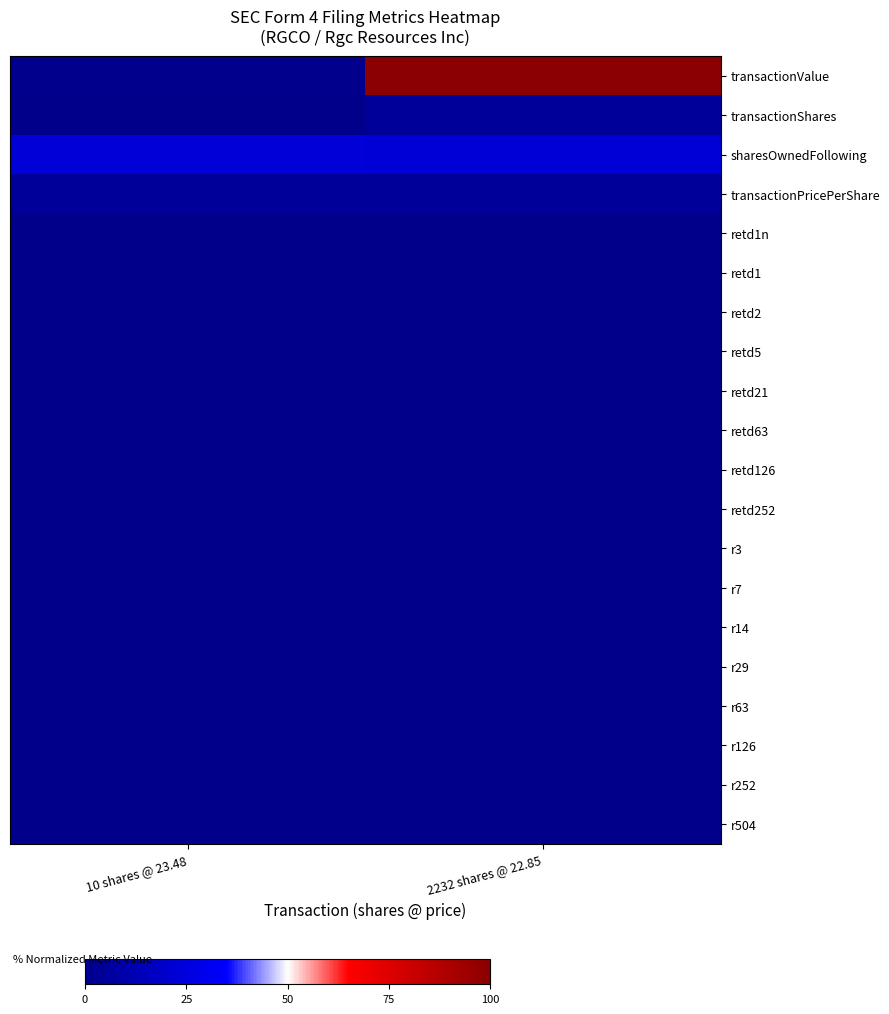

Reading right to left, transcribe all the data shown in this chart.

transactionValue: 2232 shares @ 22.85=100.0	10 shares @ 23.48=0.5
transactionShares: 2232 shares @ 22.85=4.4	10 shares @ 23.48=0.0
sharesOwnedFollowing: 2232 shares @ 22.85=22.7	10 shares @ 23.48=23.1
transactionPricePerShare: 2232 shares @ 22.85=4.5	10 shares @ 23.48=4.6
retd1n: 2232 shares @ 22.85=0.1	10 shares @ 23.48=0.3
retd1: 2232 shares @ 22.85=0.0	10 shares @ 23.48=0.0
retd2: 2232 shares @ 22.85=0.0	10 shares @ 23.48=0.0
retd5: 2232 shares @ 22.85=0.0	10 shares @ 23.48=0.0
retd21: 2232 shares @ 22.85=0.0	10 shares @ 23.48=0.0
retd63: 2232 shares @ 22.85=0.0	10 shares @ 23.48=0.0
retd126: 2232 shares @ 22.85=0.0	10 shares @ 23.48=0.0
retd252: 2232 shares @ 22.85=0.1	10 shares @ 23.48=0.1
r3: 2232 shares @ 22.85=0.0	10 shares @ 23.48=0.0
r7: 2232 shares @ 22.85=0.0	10 shares @ 23.48=0.0
r14: 2232 shares @ 22.85=0.0	10 shares @ 23.48=0.0
r29: 2232 shares @ 22.85=0.0	10 shares @ 23.48=0.0
r63: 2232 shares @ 22.85=0.0	10 shares @ 23.48=0.0
r126: 2232 shares @ 22.85=0.0	10 shares @ 23.48=0.0
r252: 2232 shares @ 22.85=0.0	10 shares @ 23.48=0.1
r504: 2232 shares @ 22.85=0.1	10 shares @ 23.48=0.1